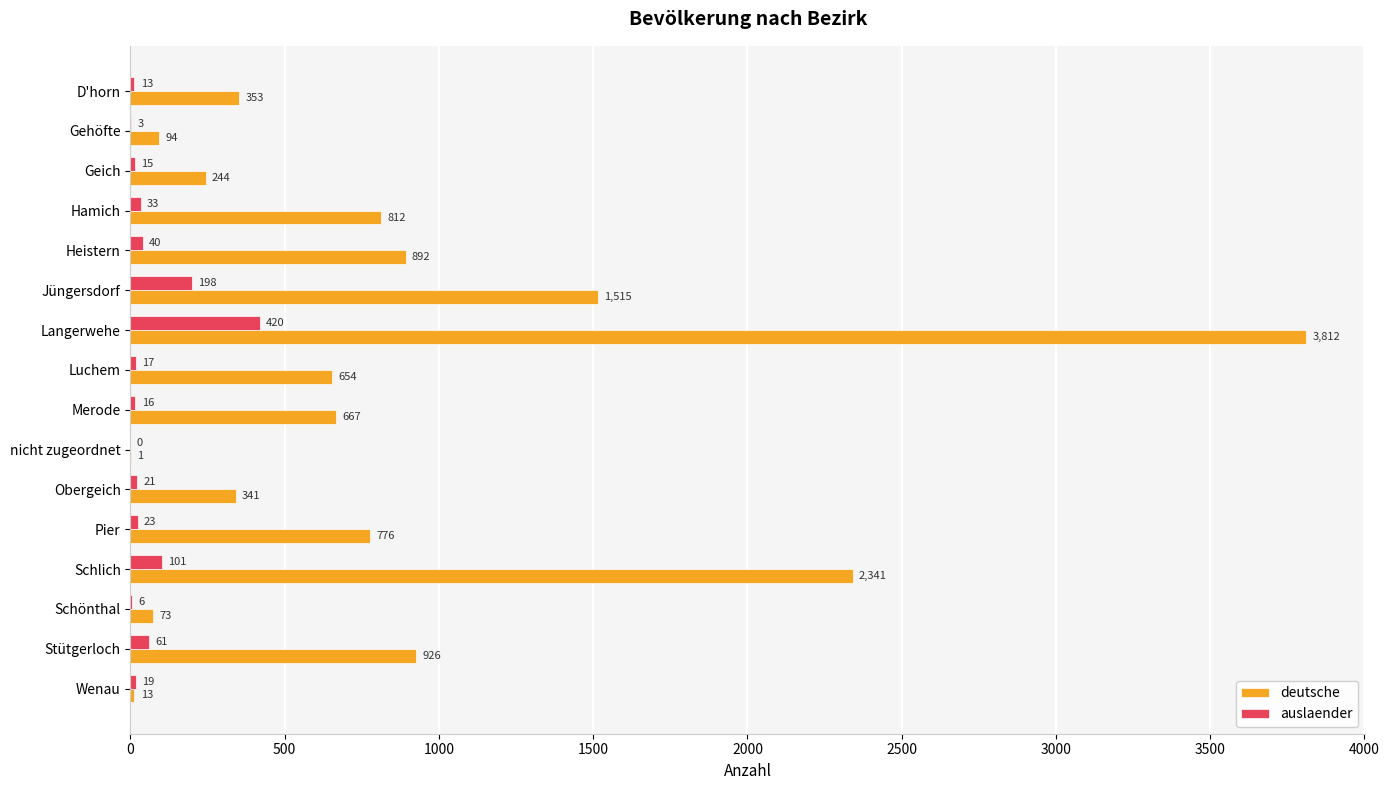

What is the highest value of the auslaender series?

420